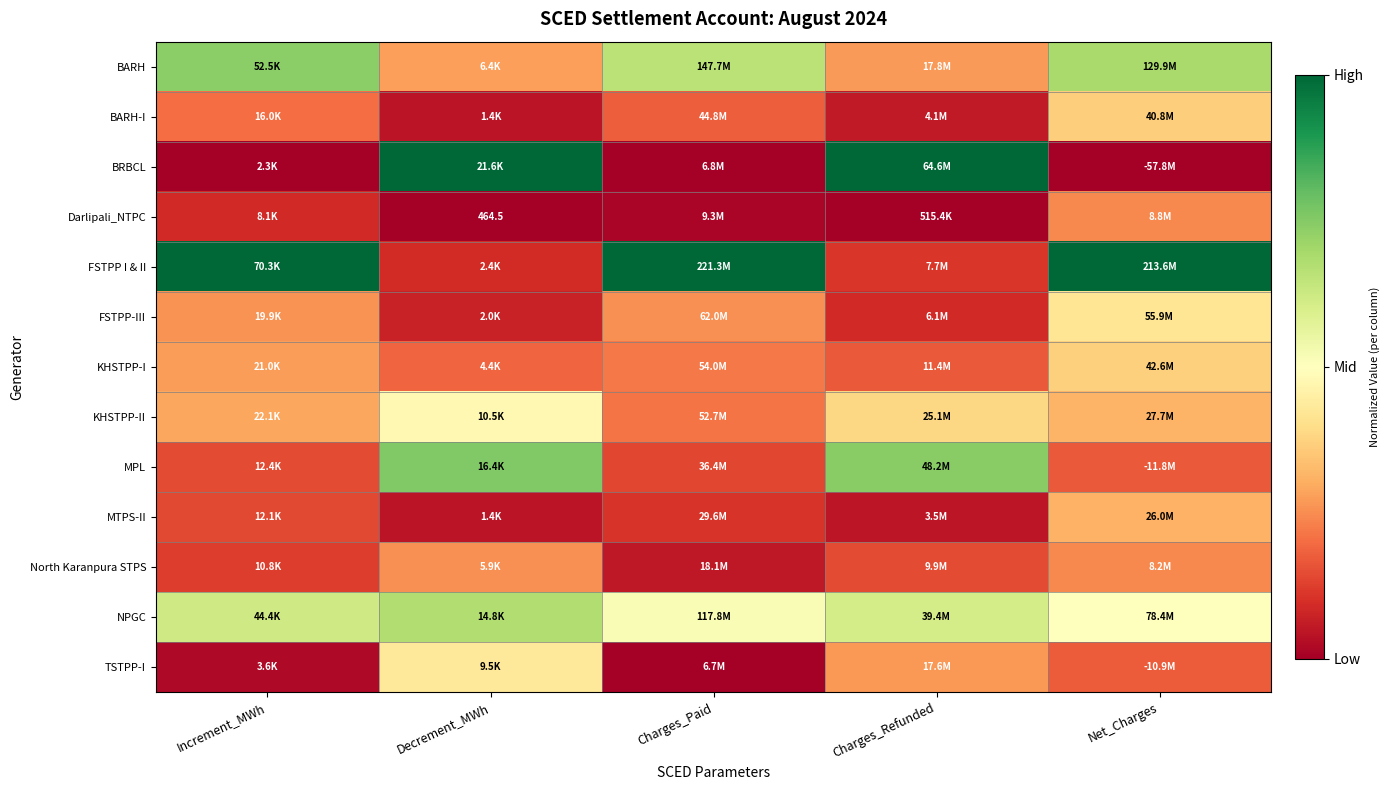

Is the value of NPGC at Charges_Paid greater than the value of TSTPP-I at Increment_MWh?

Yes